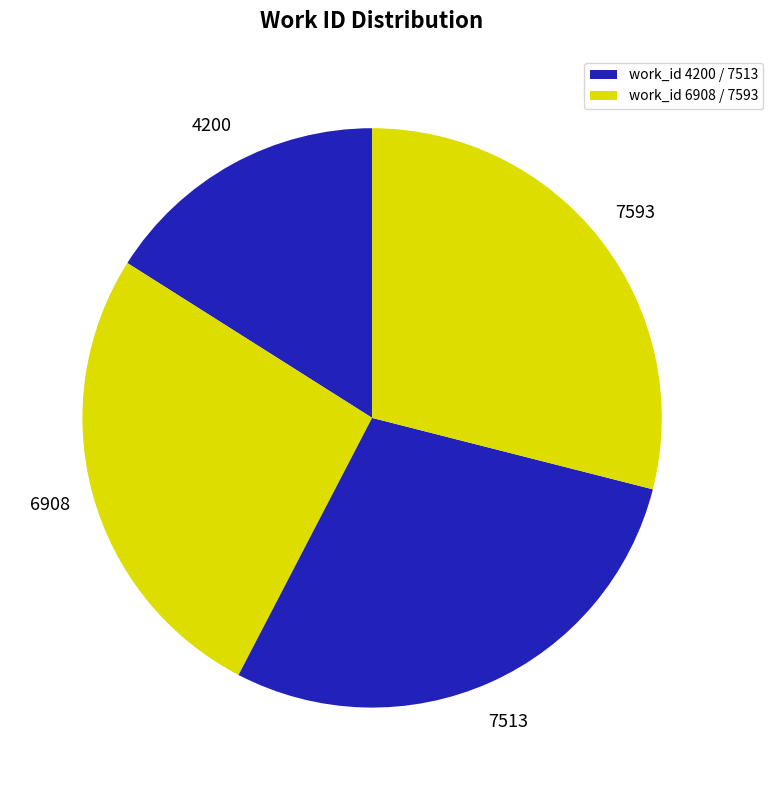

How many segments does this pie chart have?

4